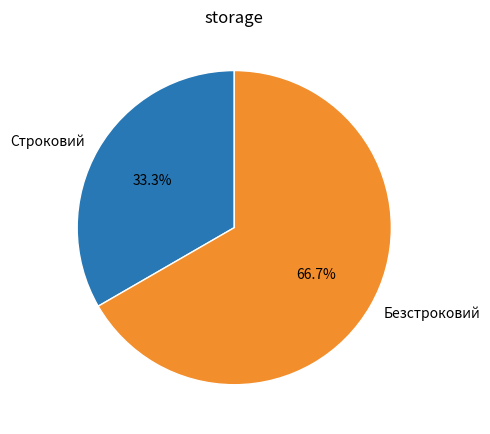

Rank the categories by value from lowest to highest.

Строковий, Безстроковий